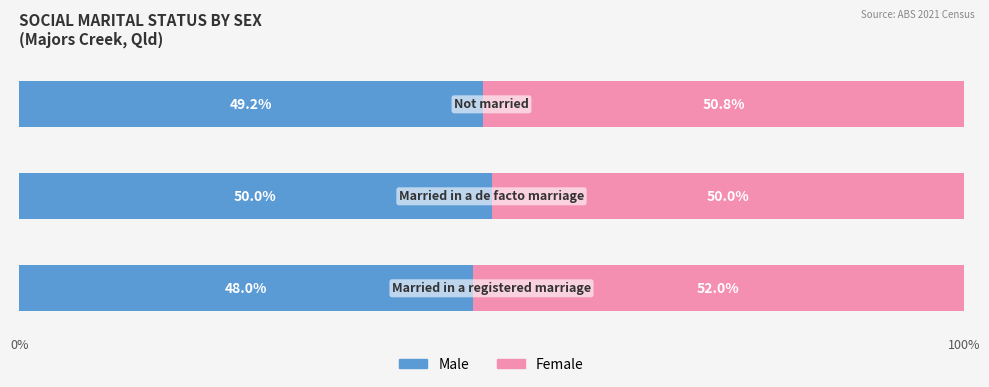

What is the minimum value for Male?

48.0